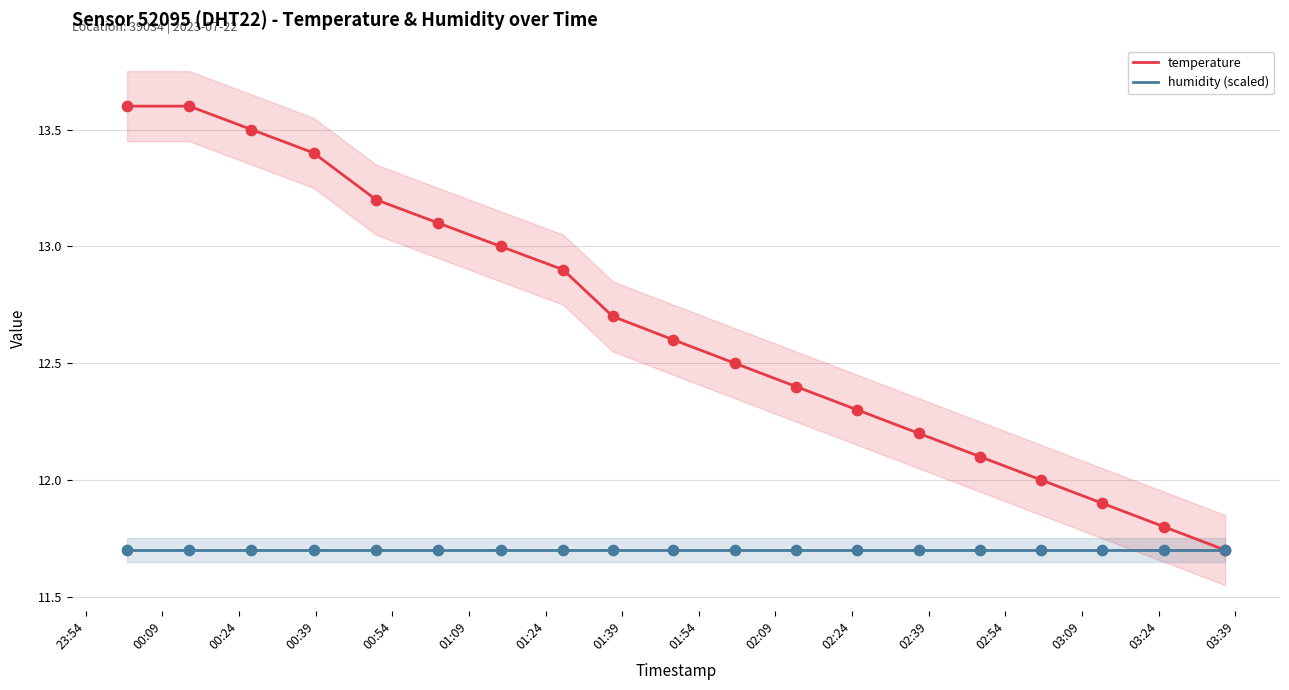

Which series has the largest total across all categories?

temperature